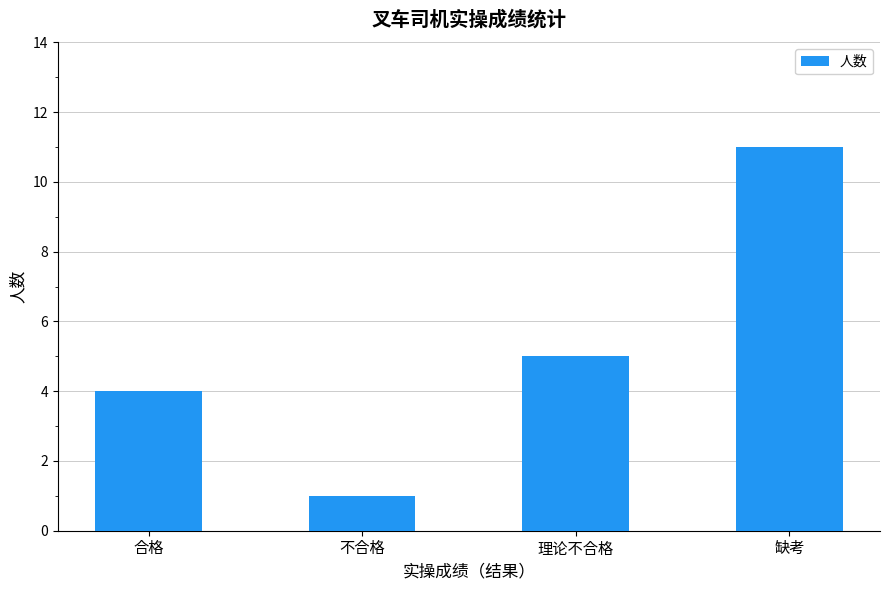

What is the difference between the maximum and minimum values?

10